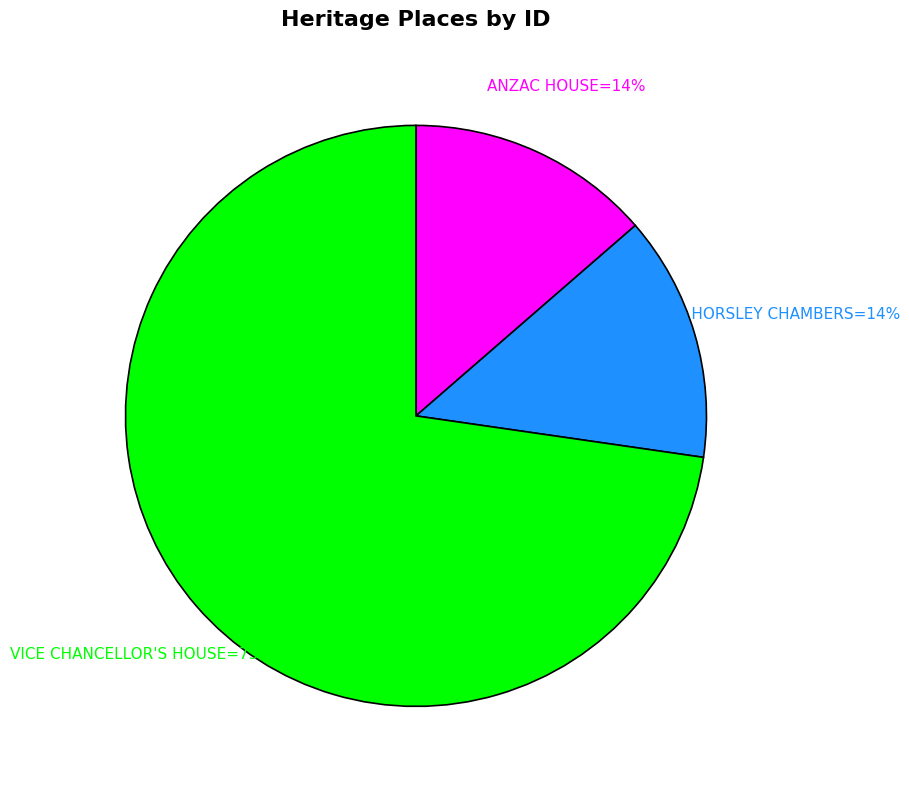

How many slices are in this pie chart?

3